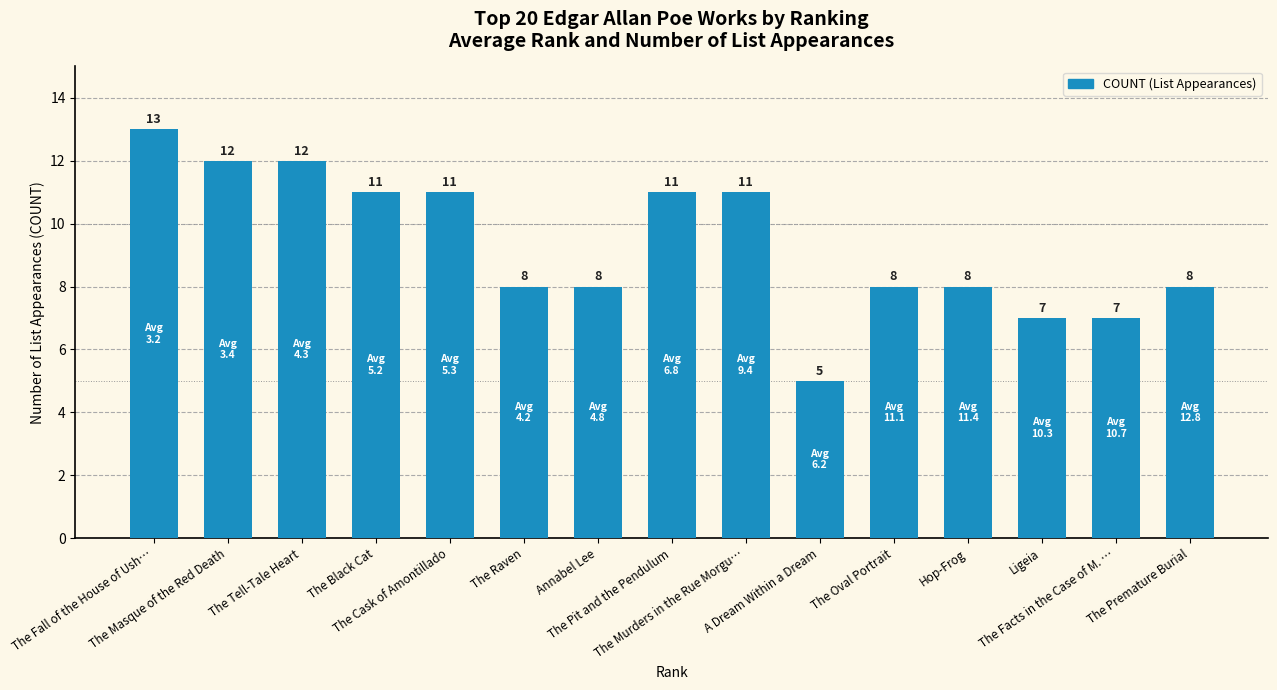

What is the value of the 11th bar from the left?

8